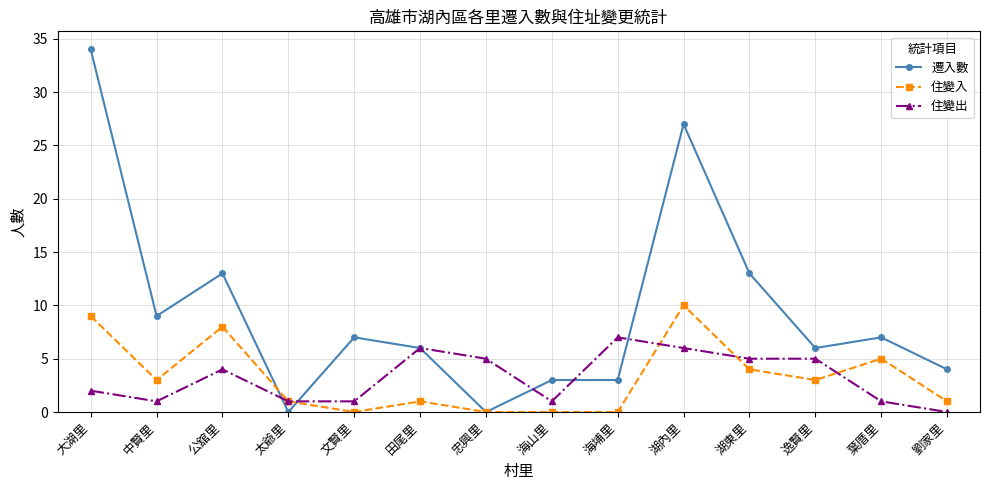

Is it true that 住變入 equals 5 at 葉厝里?

True